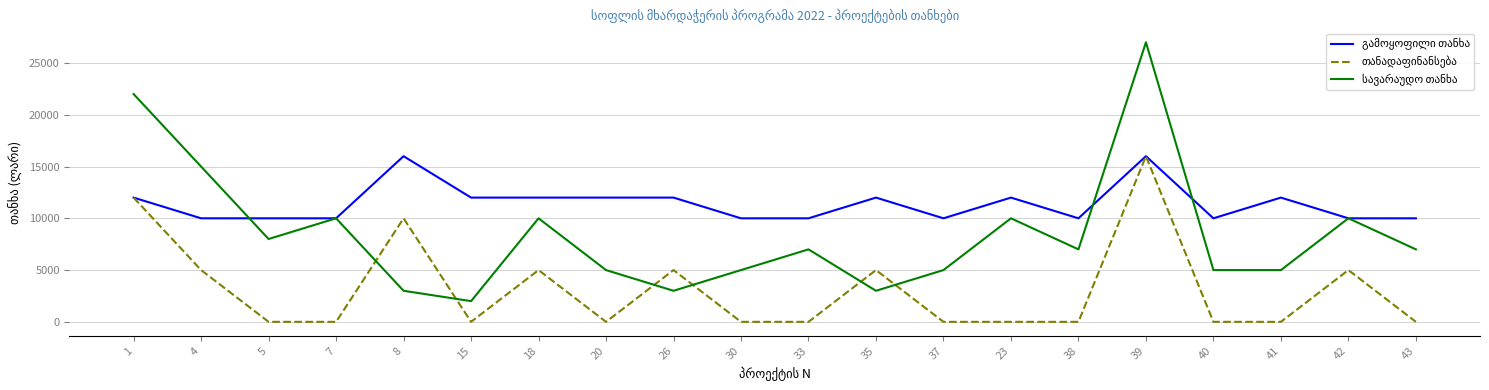

At which category is the sum across all series the highest?

39